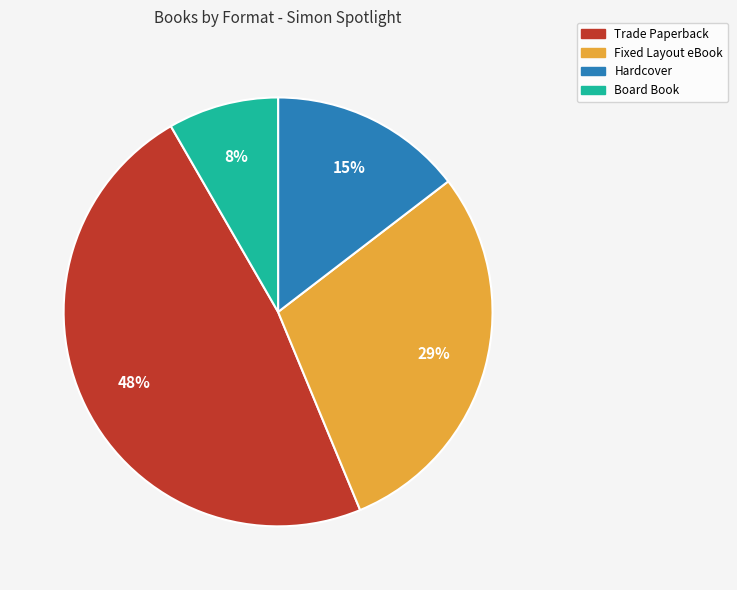

To the nearest percent, what is the combined percentage of Board Book and Trade Paperback?

56%